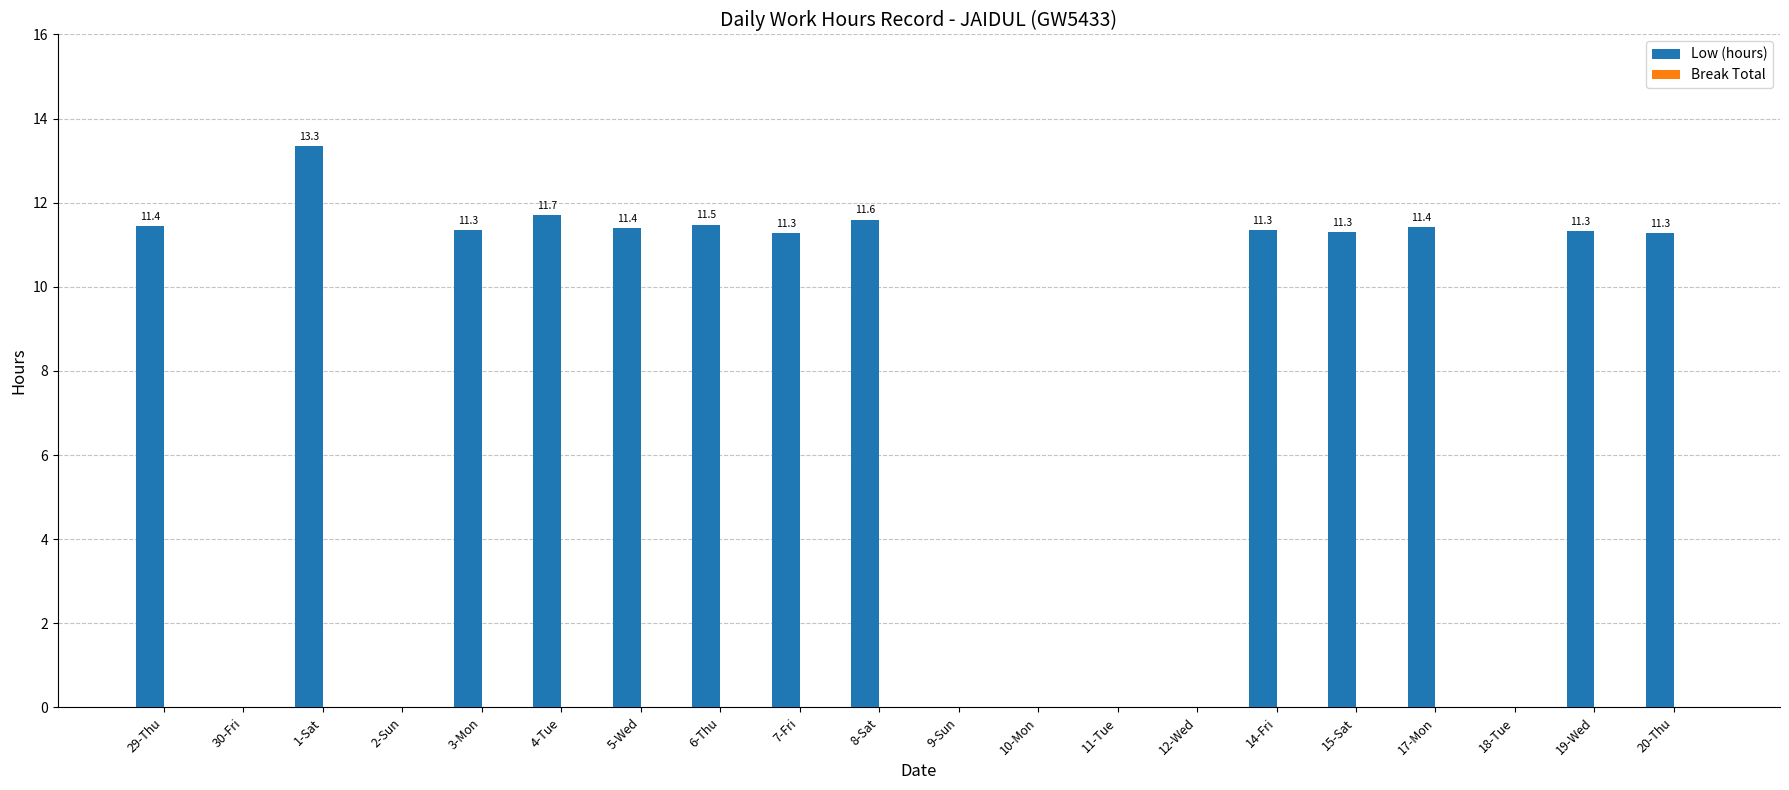

What is the ratio of the value at 19-Wed to the value at 6-Thu?

1.0